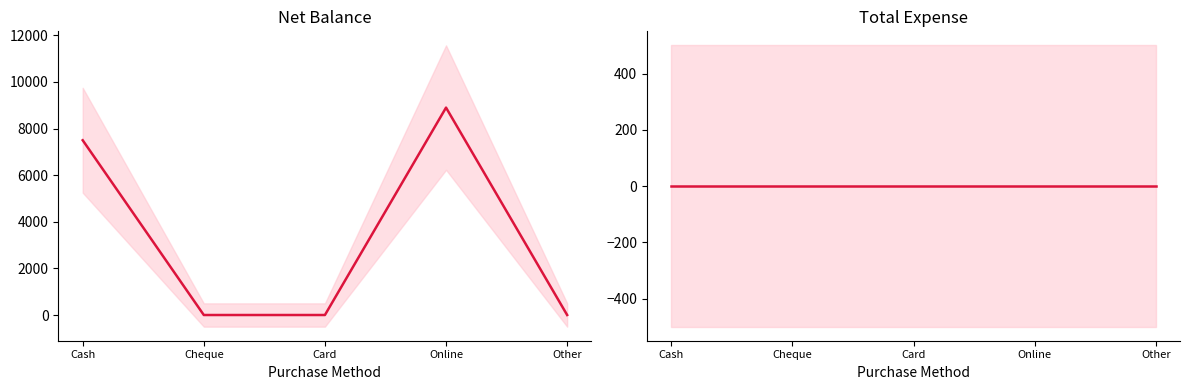

True or false: Net Balance and Total Expense cross at least once.

False